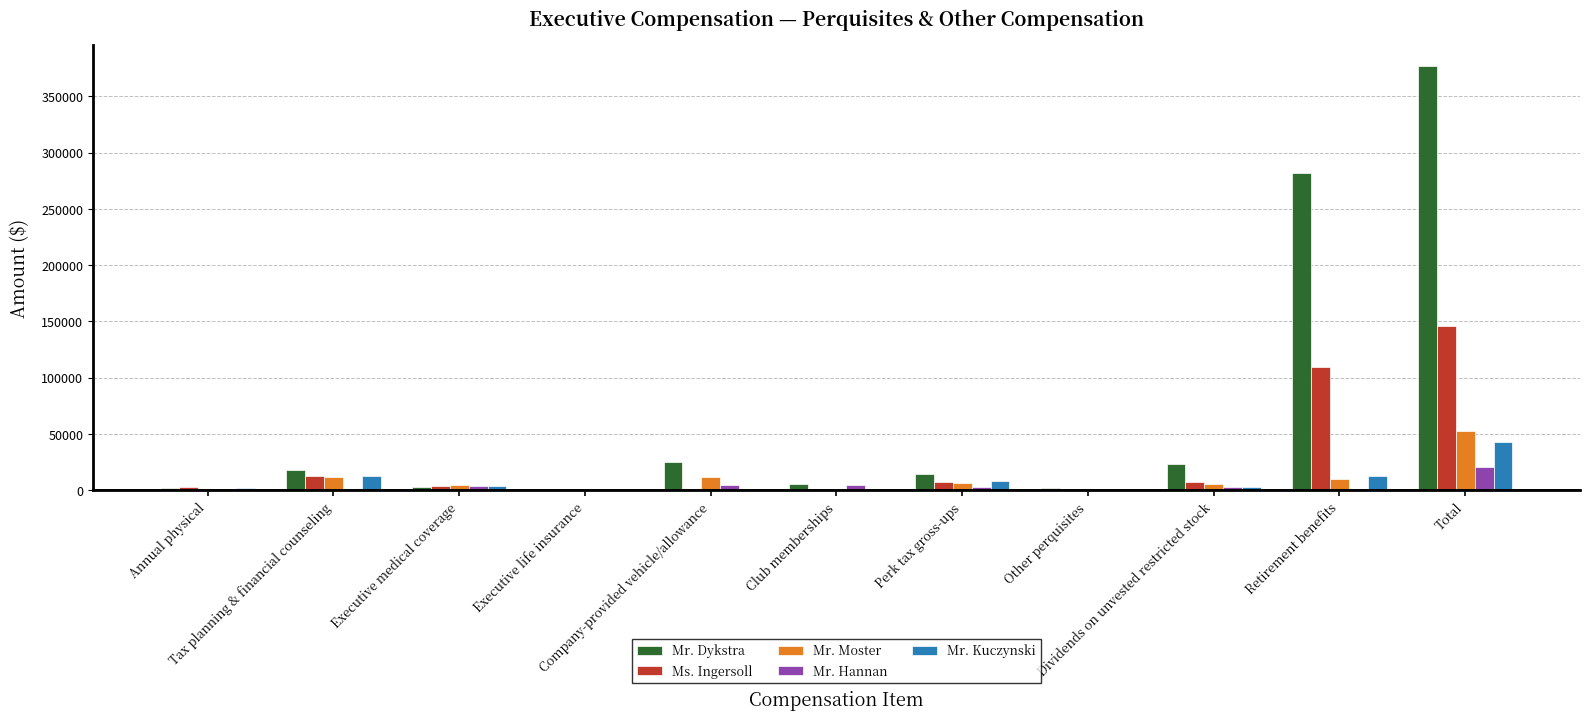

Which category has the highest value in the Mr. Dykstra series?

Total